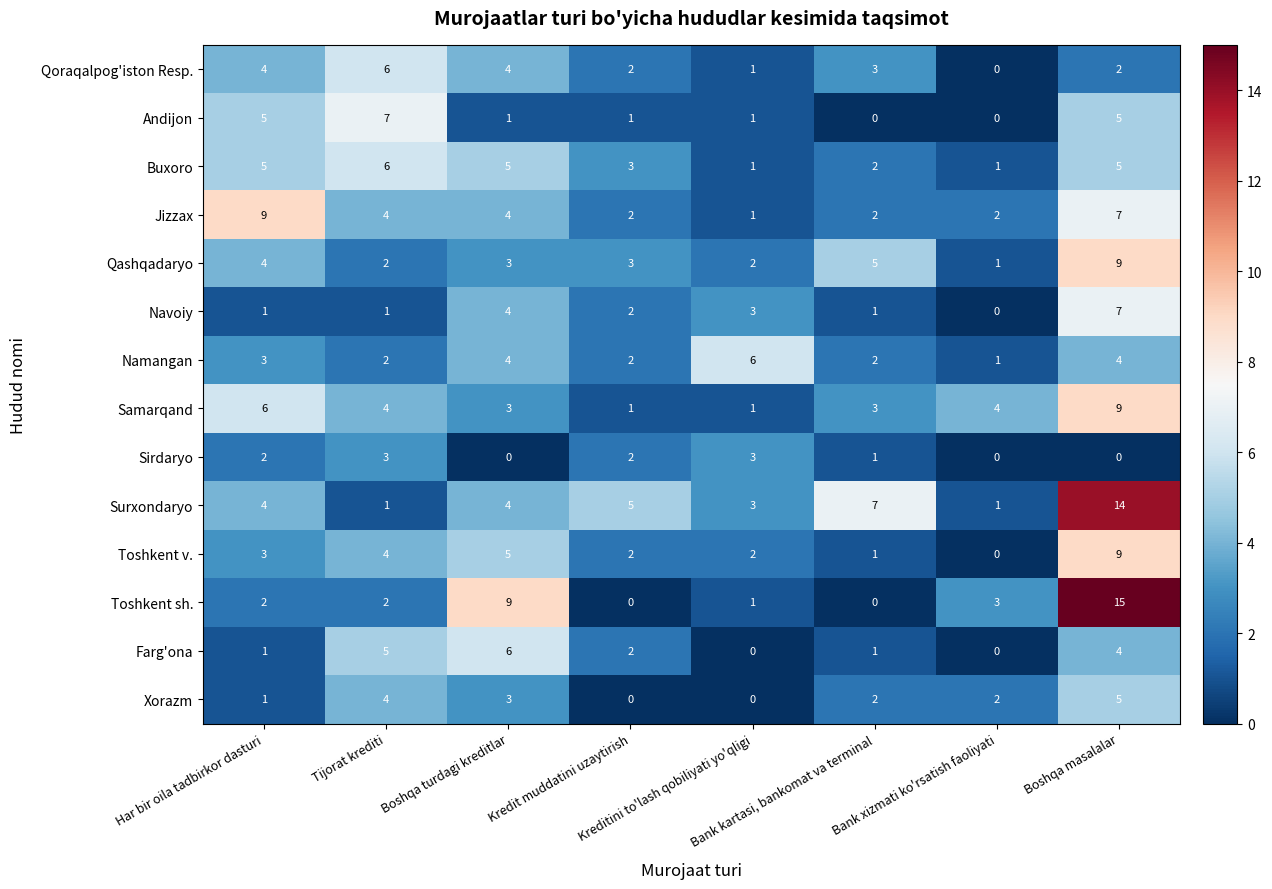

How many distinct data groups are displayed?

14